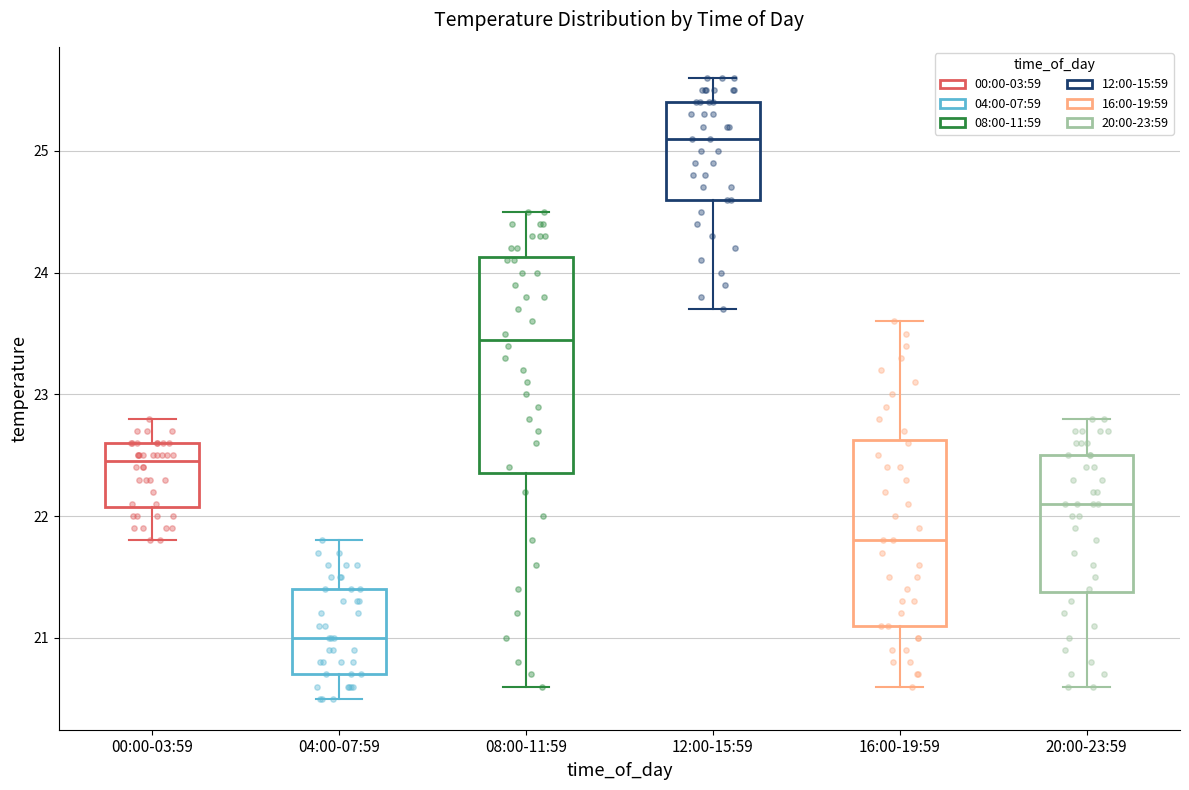

Comparing the boxes themselves (not the whiskers), which one is the tallest?

08:00-11:59